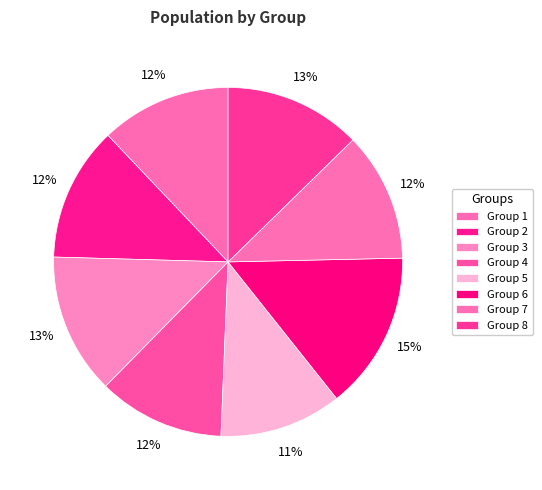

How many slices are in this pie chart?

8